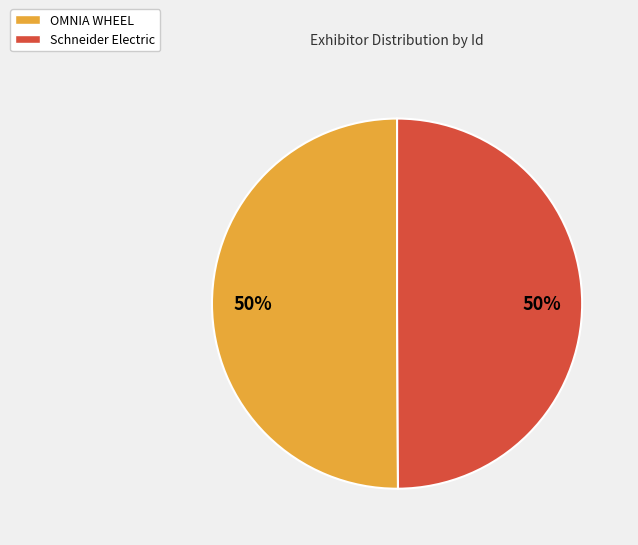

Is it true that Schneider Electric is 50% of the pie?

True